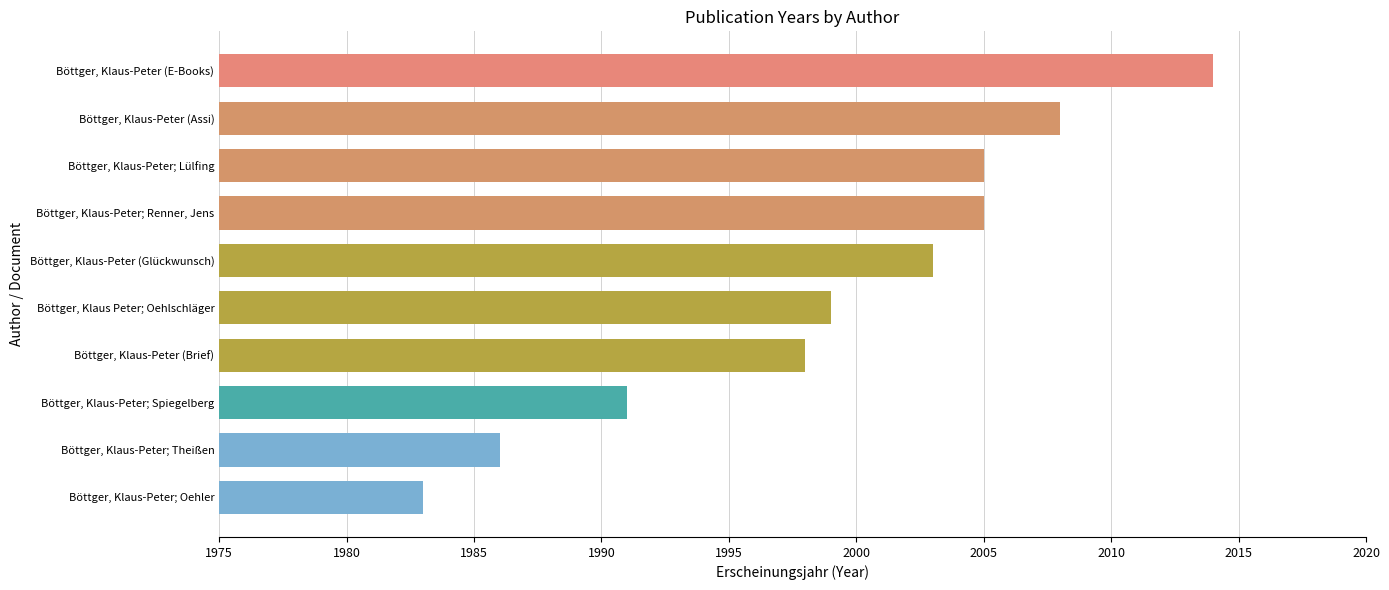

What is the greatest value displayed?

2014